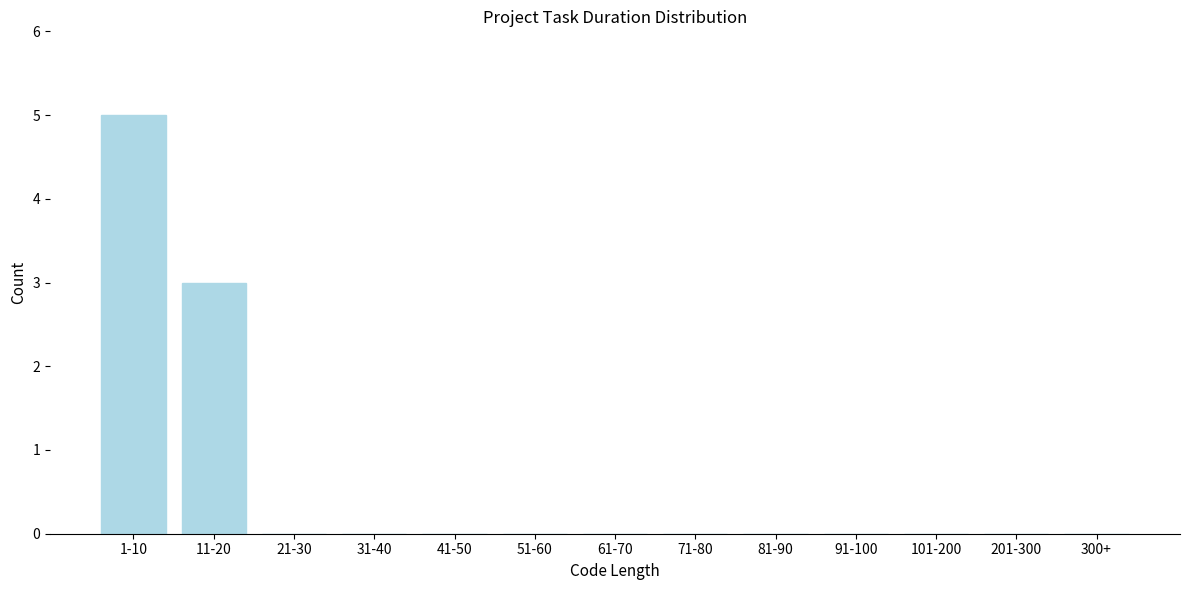

Reading right to left, extract all data points from this chart.

300+=0	201-300=0	101-200=0	91-100=0	81-90=0	71-80=0	61-70=0	51-60=0	41-50=0	31-40=0	21-30=0	11-20=3	1-10=5